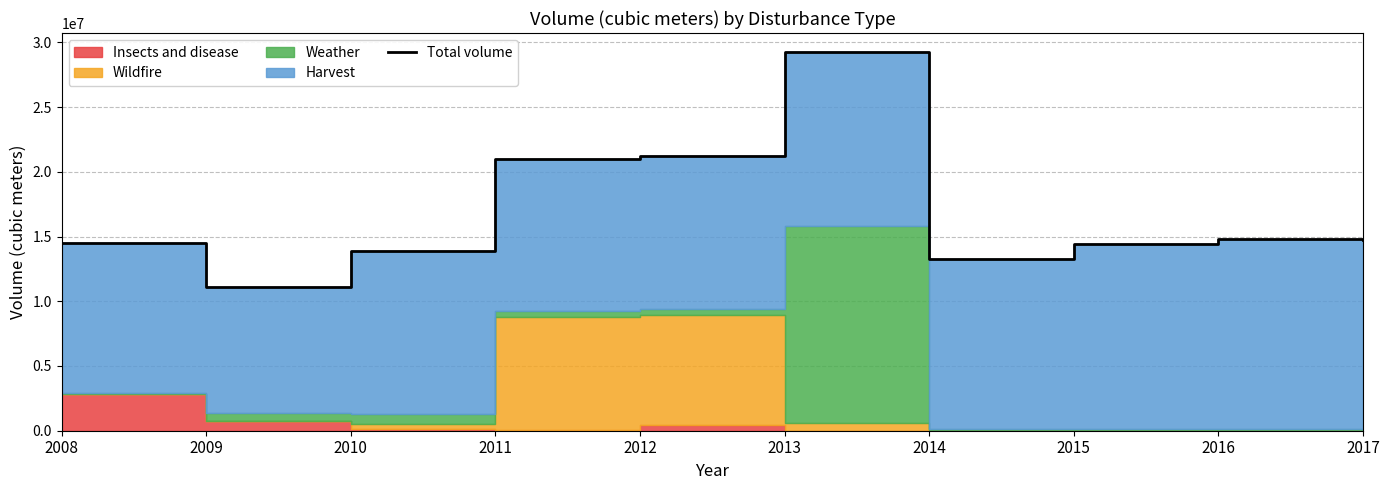

True or false: the data shows 25343352.1 at 2016.

False